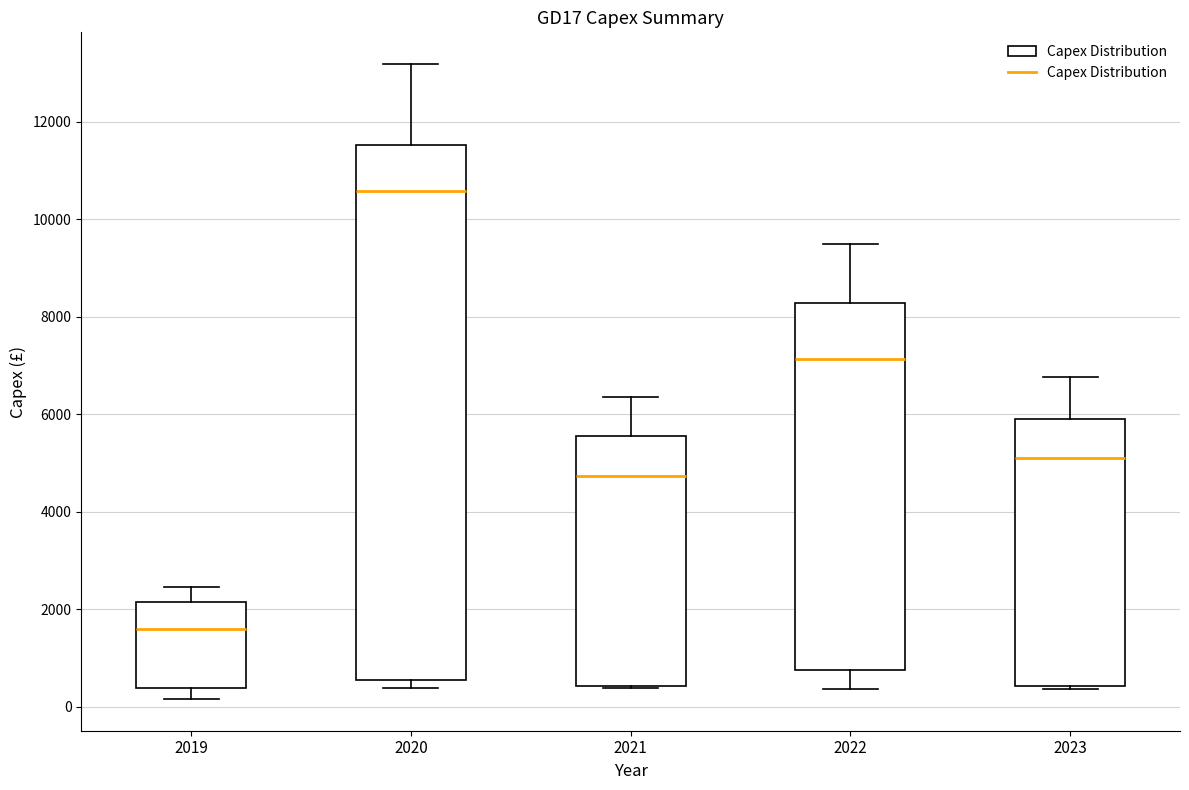

Where does the lower whisker of the box at x = 2019 end on the y-axis? The values are not printed on the chart, so give them approximately, as read against the axis.

200